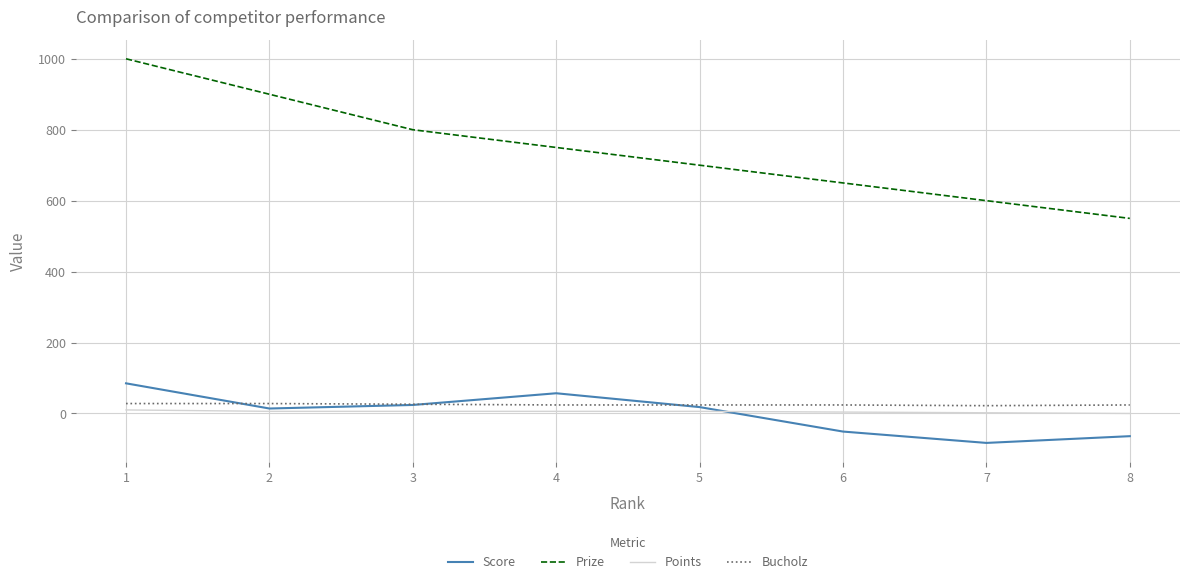

Is this an area chart (filled region under the line)?

No